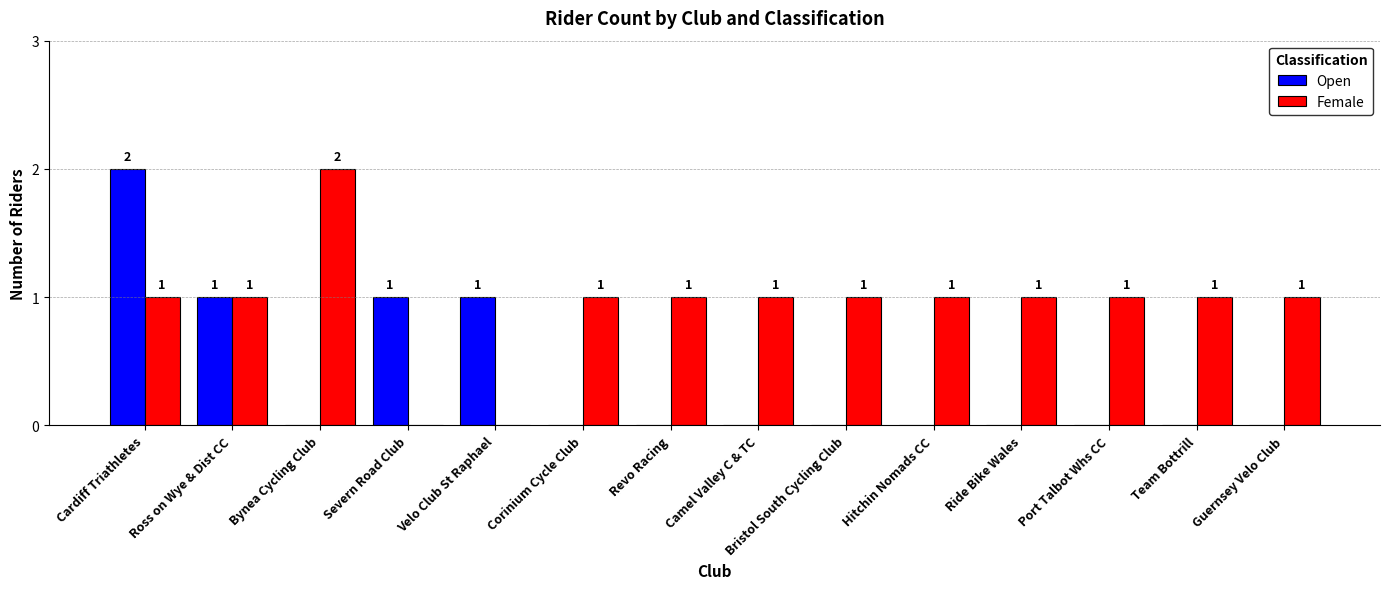

True or false: Open has a value of 1 at Cardiff Triathletes.

False